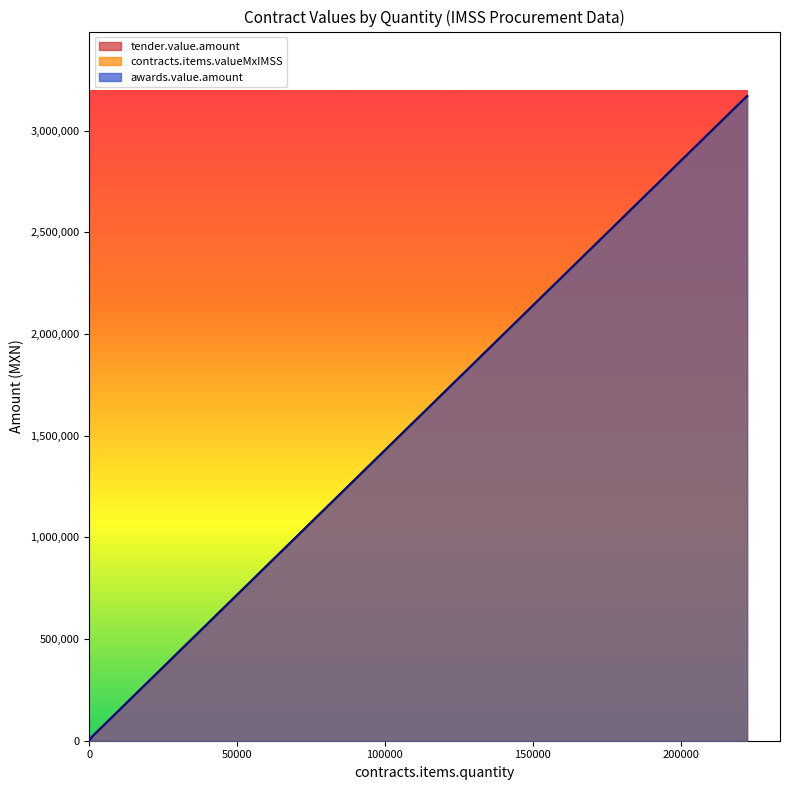

Where is the first local maximum for tender.value.amount?

17